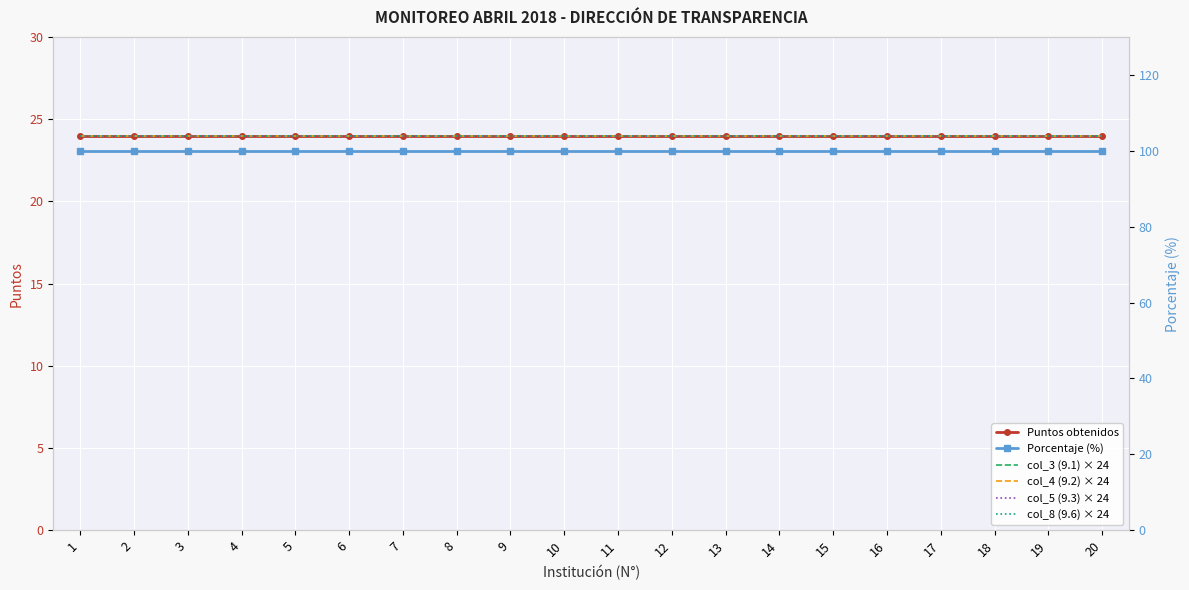

Reading left to right, transcribe all the data shown in this chart.

Puntos obtenidos: 1=24	2=24	3=24	4=24	5=24	6=24	7=24	8=24	9=24	10=24	11=24	12=24	13=24	14=24	15=24	16=24	17=24	18=24	19=24	20=24
col_3 (9.1) × 24: 1=24	2=24	3=24	4=24	5=24	6=24	7=24	8=24	9=24	10=24	11=24	12=24	13=24	14=24	15=24	16=24	17=24	18=24	19=24	20=24
col_4 (9.2) × 24: 1=24	2=24	3=24	4=24	5=24	6=24	7=24	8=24	9=24	10=24	11=24	12=24	13=24	14=24	15=24	16=24	17=24	18=24	19=24	20=24
col_5 (9.3) × 24: 1=24	2=24	3=24	4=24	5=24	6=24	7=24	8=24	9=24	10=24	11=24	12=24	13=24	14=24	15=24	16=24	17=24	18=24	19=24	20=24
col_8 (9.6) × 24: 1=24	2=24	3=24	4=24	5=24	6=24	7=24	8=24	9=24	10=24	11=24	12=24	13=24	14=24	15=24	16=24	17=24	18=24	19=24	20=24
Porcentaje (%): 1=100	2=100	3=100	4=100	5=100	6=100	7=100	8=100	9=100	10=100	11=100	12=100	13=100	14=100	15=100	16=100	17=100	18=100	19=100	20=100